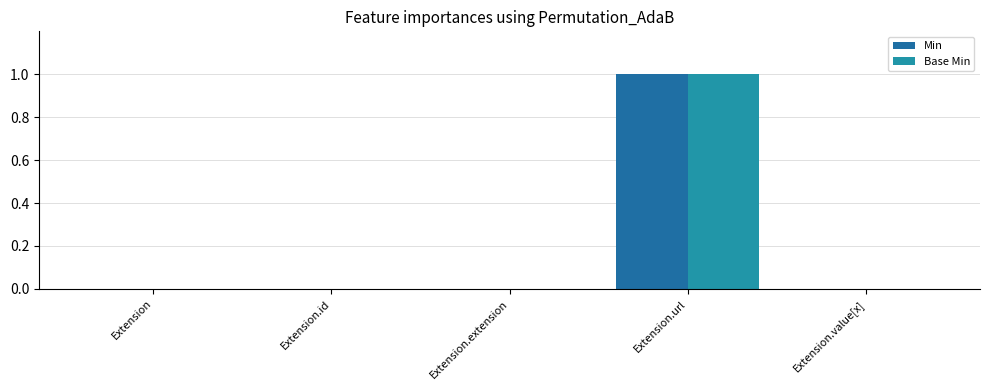

How many Base Min values are between 0 and 1?

5